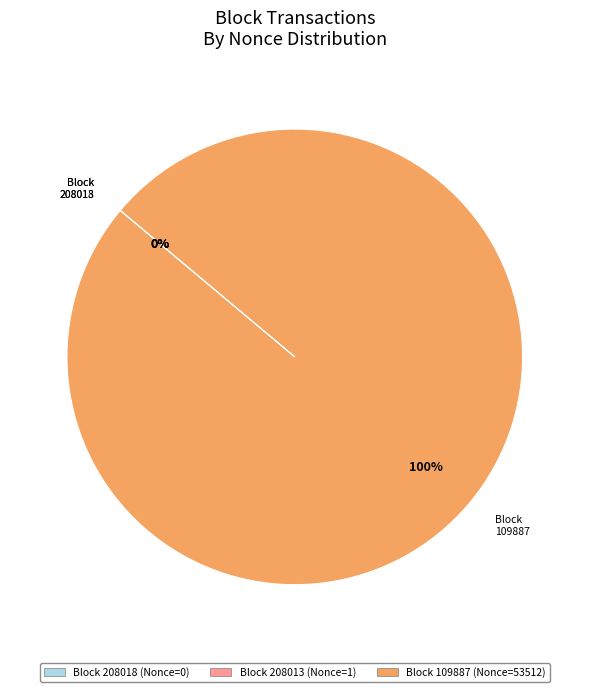

To the nearest percent, what is the average slice percentage?

33%